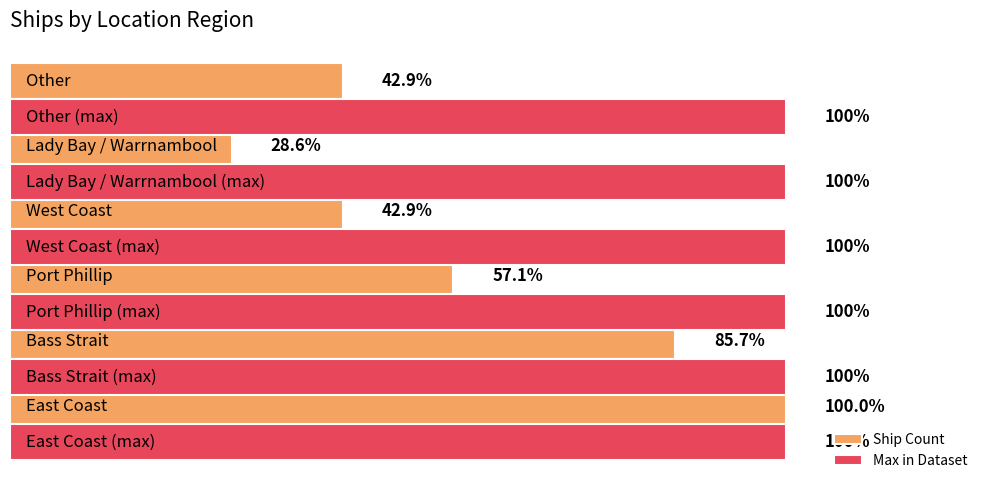

What is the sum of all Ship Count values?

25.0